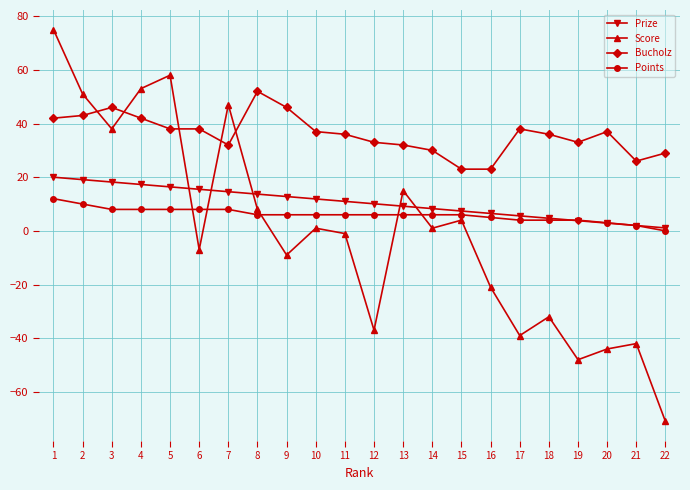

At which category does the chart reach its minimum across all series?

22